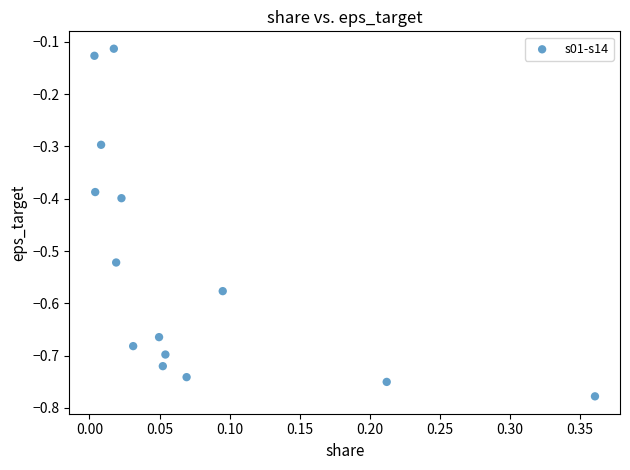

What is the range of X values (max minus min)?

0.4